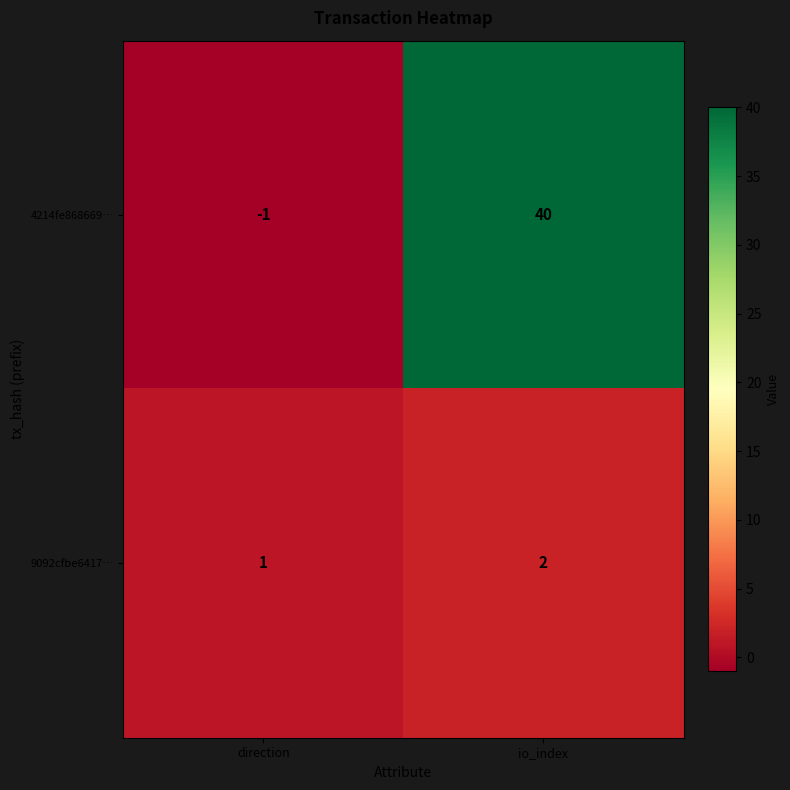

What is the smallest value displayed?

-1